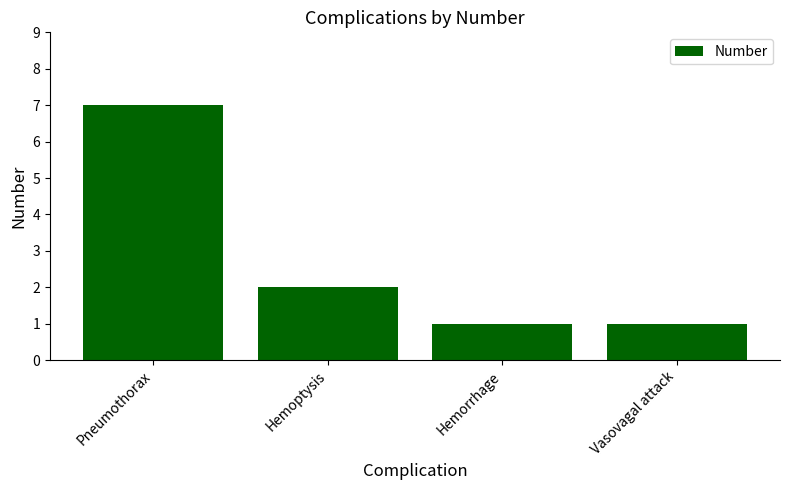

How many series are shown in this chart?

1